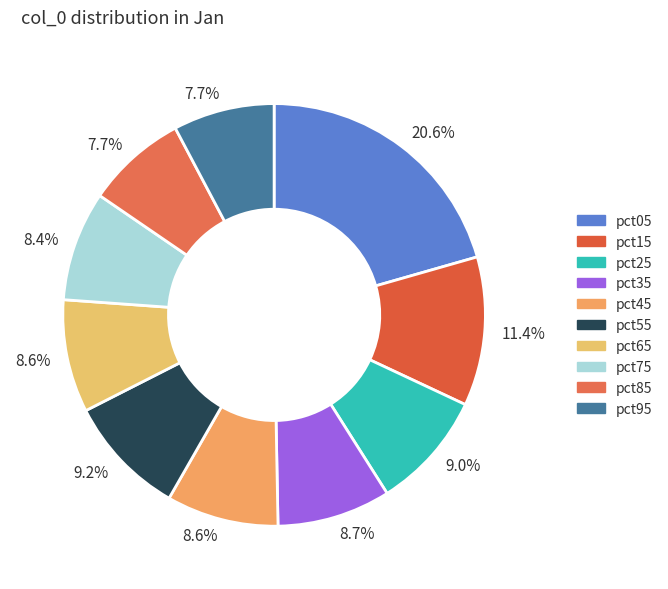

How many segments does this pie chart have?

10